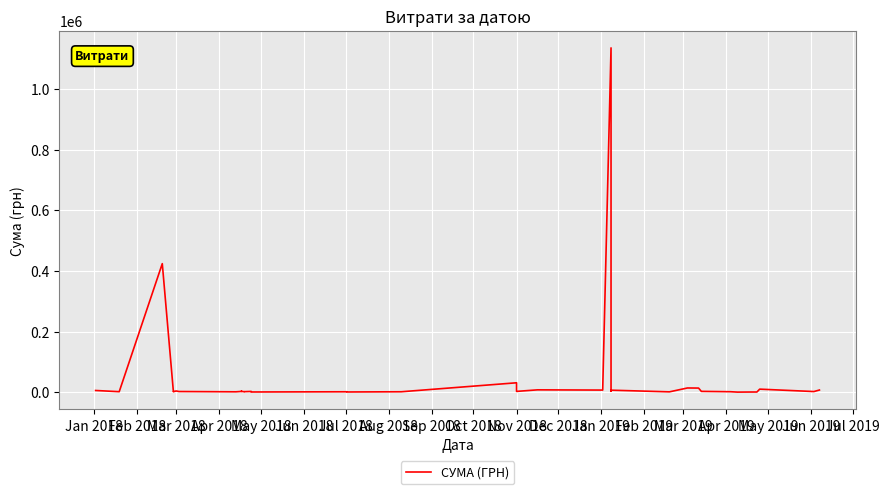

What is the maximum value shown in the chart?

1135973.2